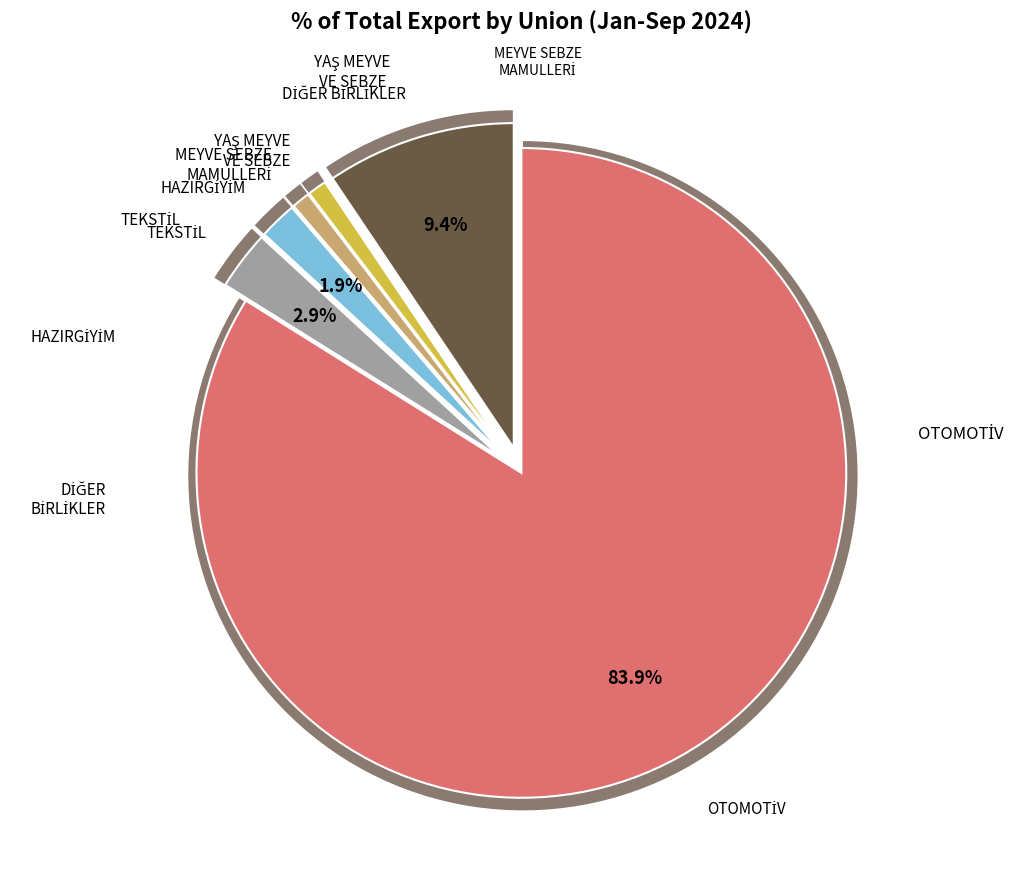

Which slice is the smallest?

MEYVE SEBZE MAMULLERİ